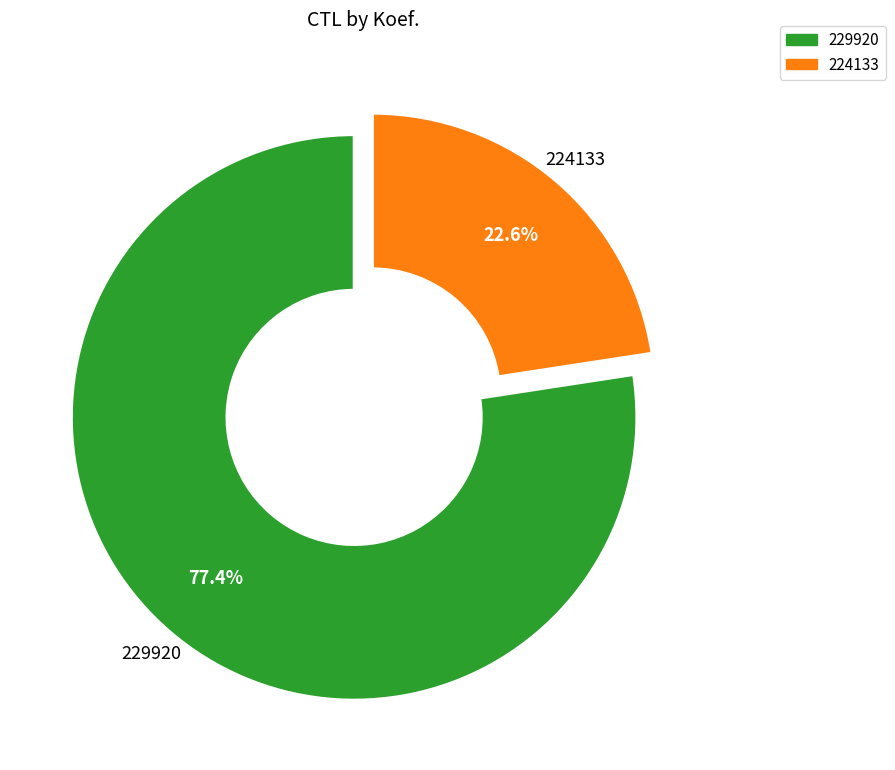

Which slice is the largest?

229920